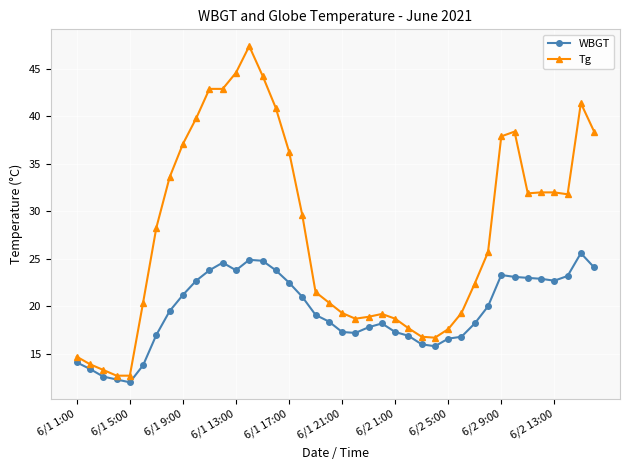

What is the average value of the WBGT series?

19.5